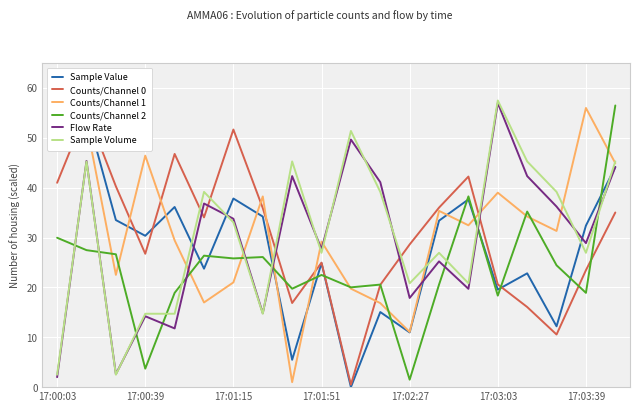

What is the value of the Sample Volume point at the 17th from the left?

45.3